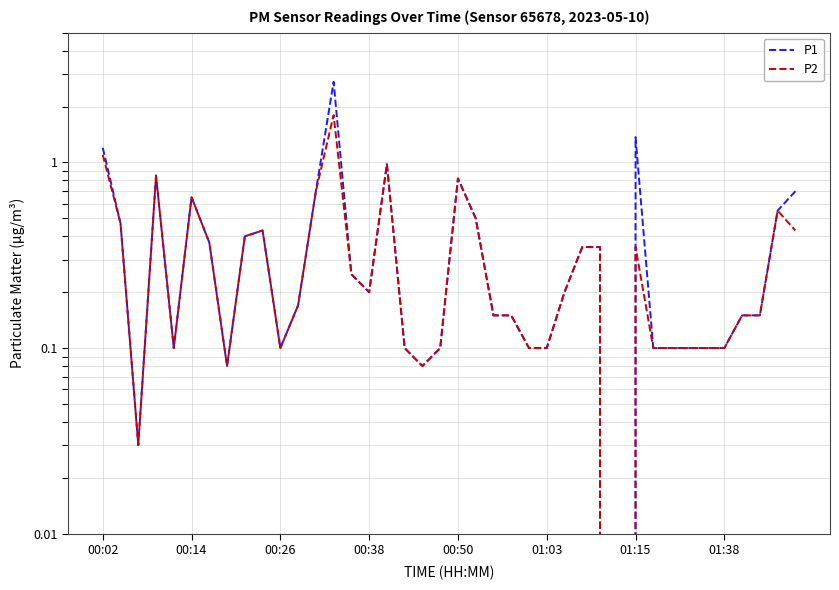

True or false: P2 and P1 intersect in this chart.

False